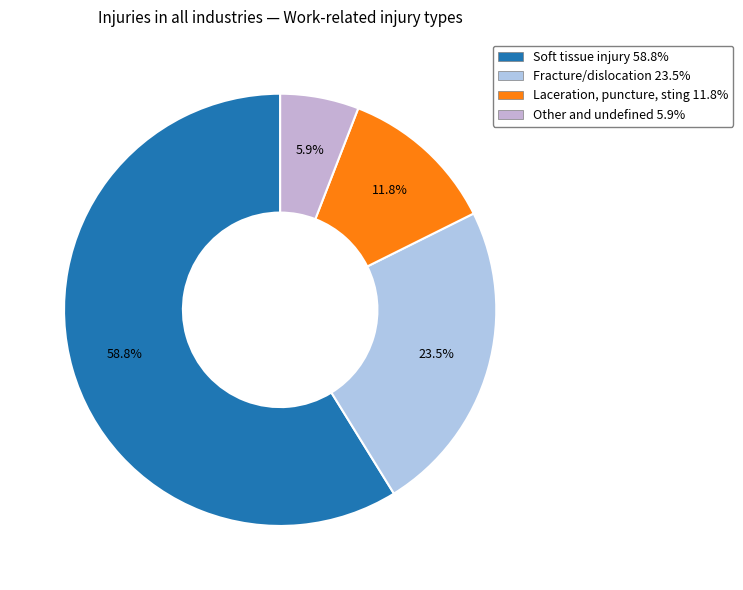

What is the majority slice?

Soft tissue injury